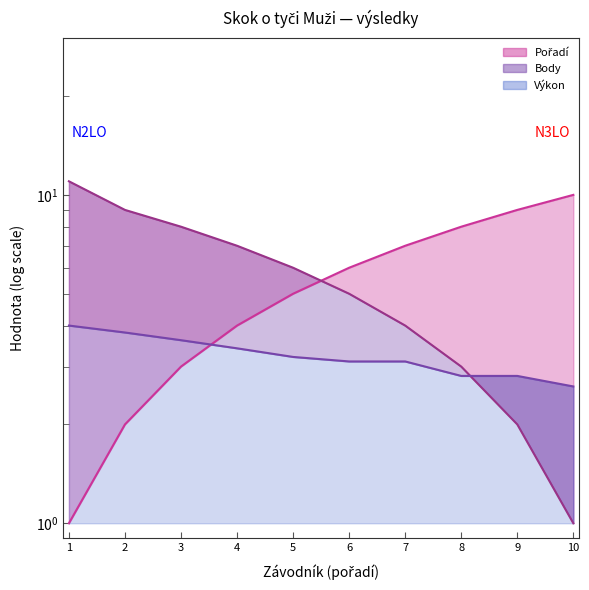

Does the chart have visible grid lines?

No